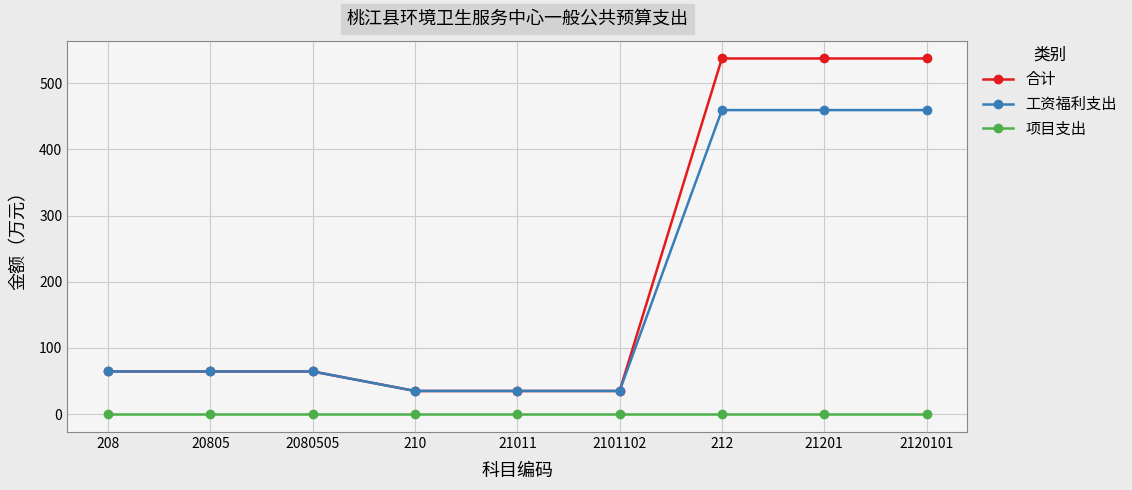

What is the label of the 8th point from the left?

21201